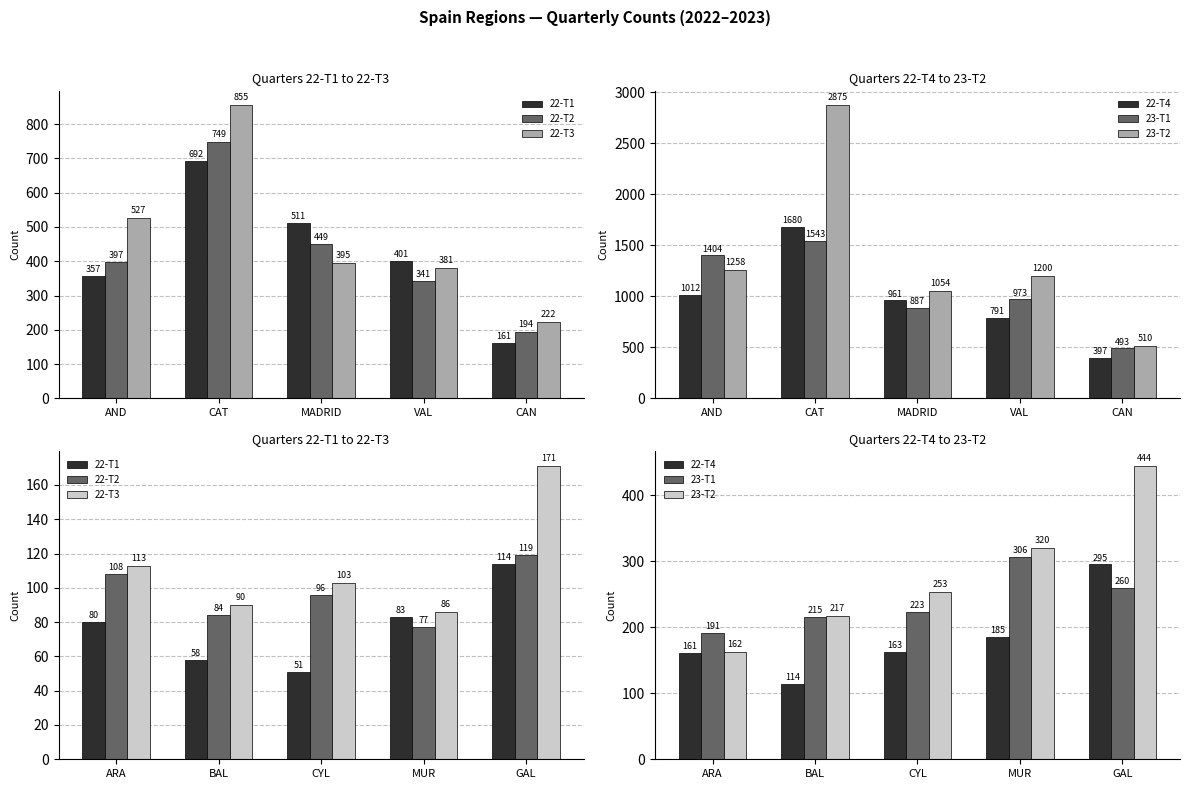

How many data points does each series have?

5